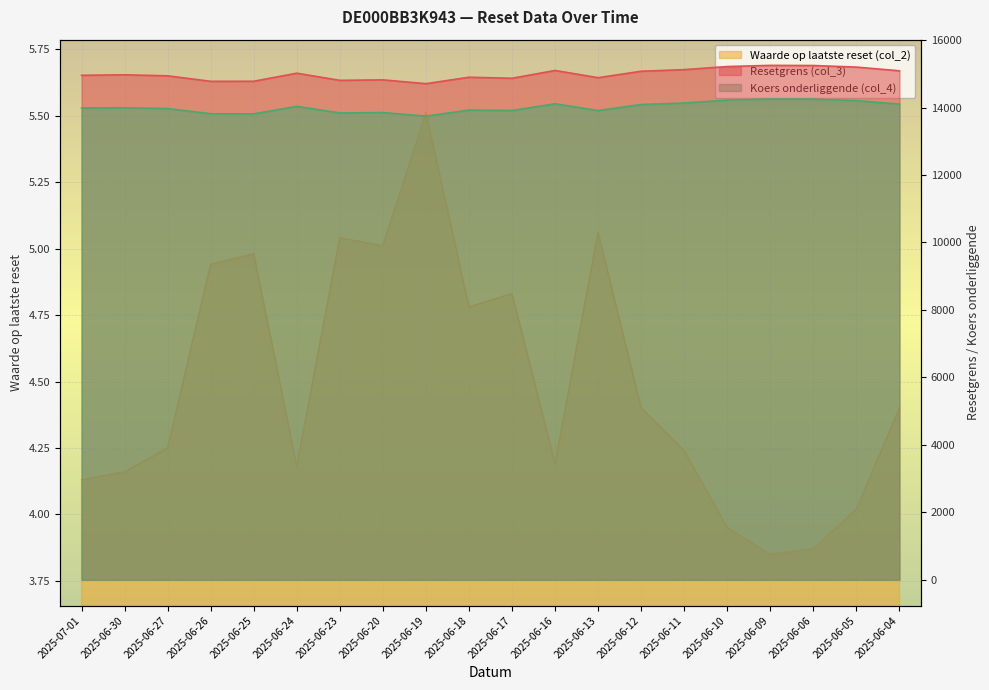

What are all the series names shown in the legend?

Resetgrens (col_3), Waarde op laatste reset (col_2), Koers onderliggende (col_4)